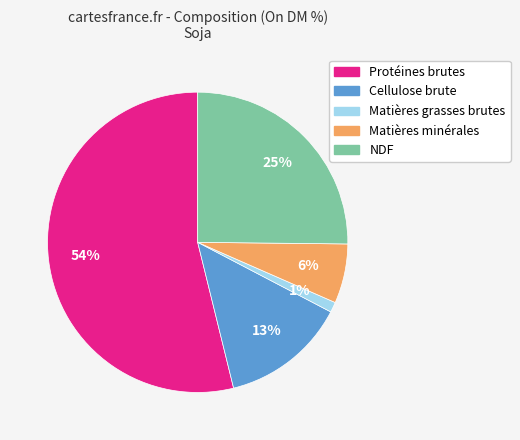

Do Matières minérales and NDF together represent more than half of the pie?

No